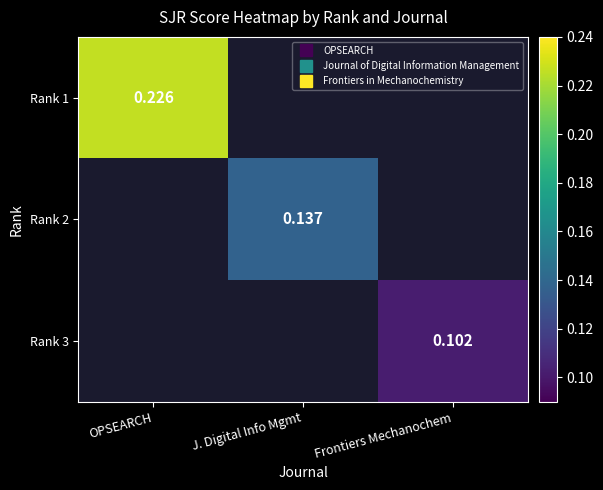

What is the lowest value of the Rank 1 series?

0.2